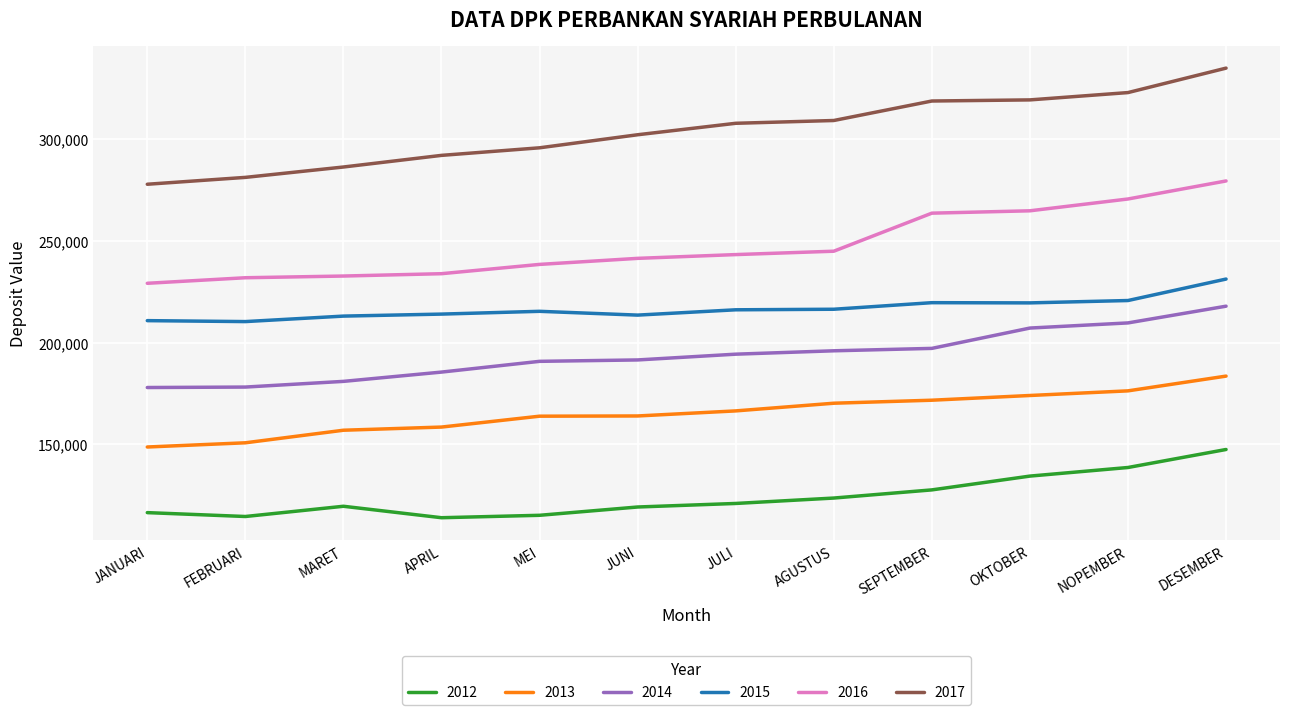

What is the sum of all 2015 values?

2600143.4